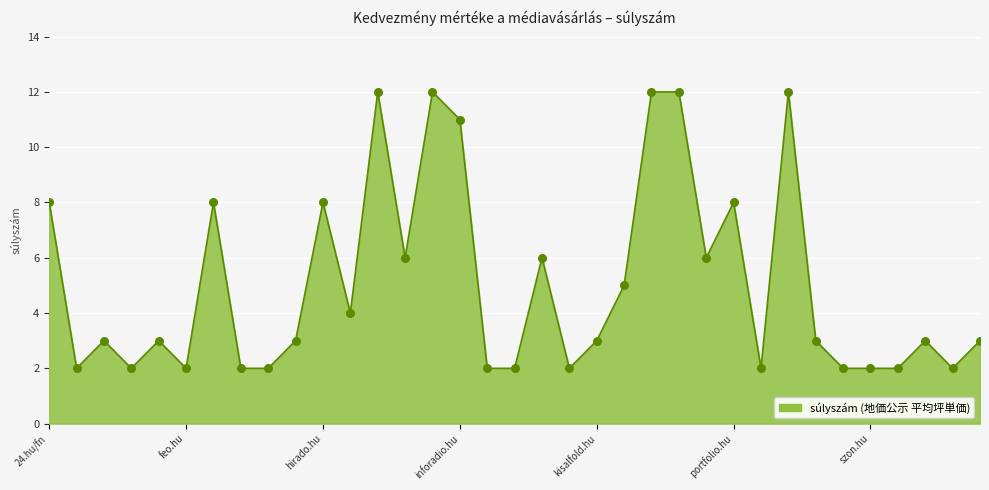

What is the difference between the maximum and minimum values?

10